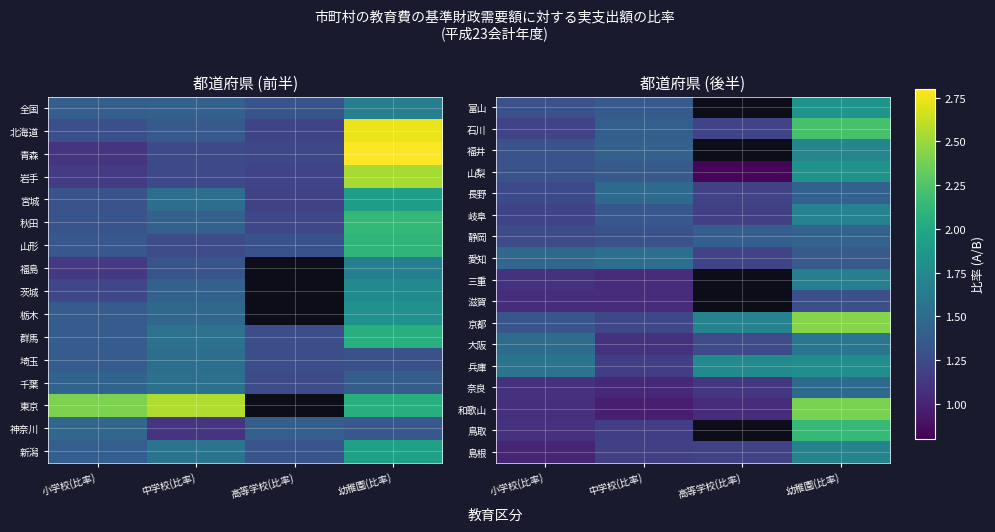

At which category is the sum across all series the highest?

幼稚園(比率)